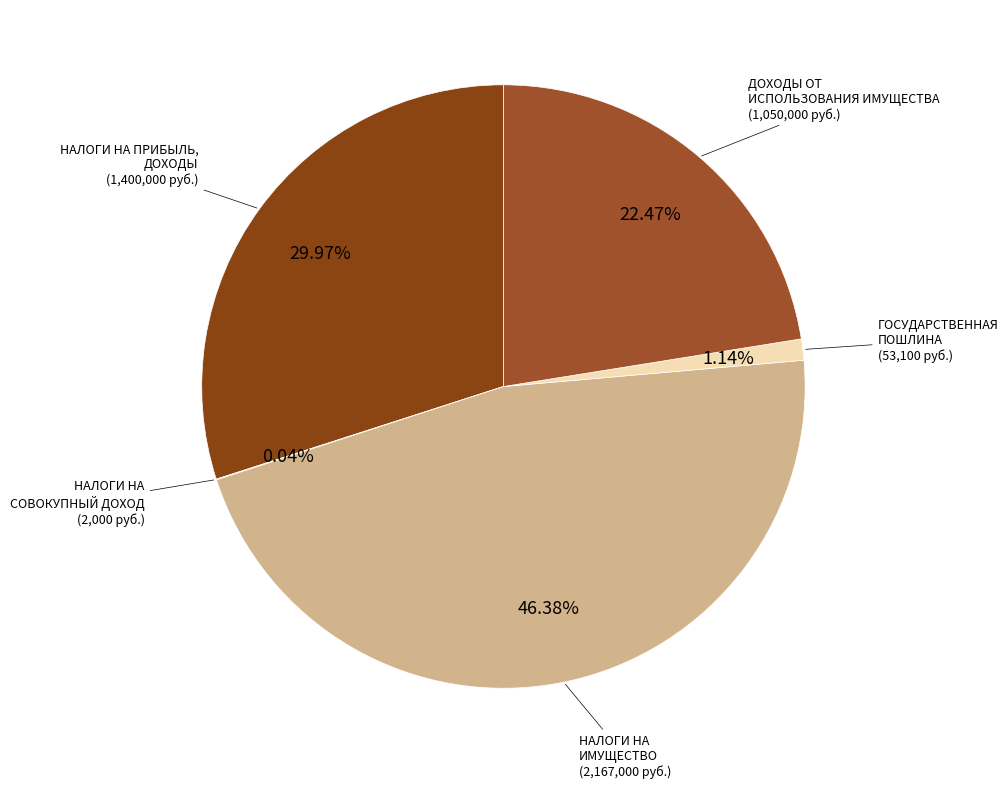

Combined, do ГОСУДАРСТВЕННАЯ ПОШЛИНА (53,100 руб.) and НАЛОГИ НА ПРИБЫЛЬ, ДОХОДЫ (1,400,000 руб.) account for over 50%?

No